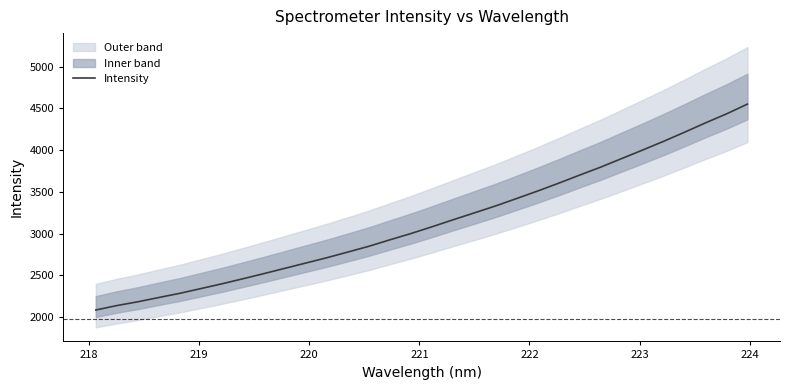

What is the minimum value for Intensity?

2083.8